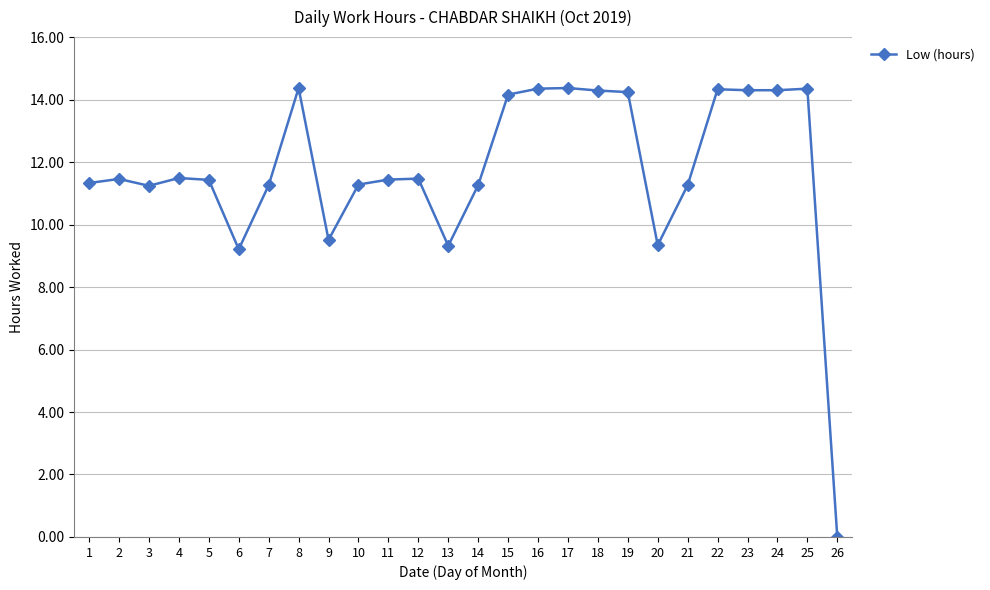

At which label does the data first exceed 11?

1